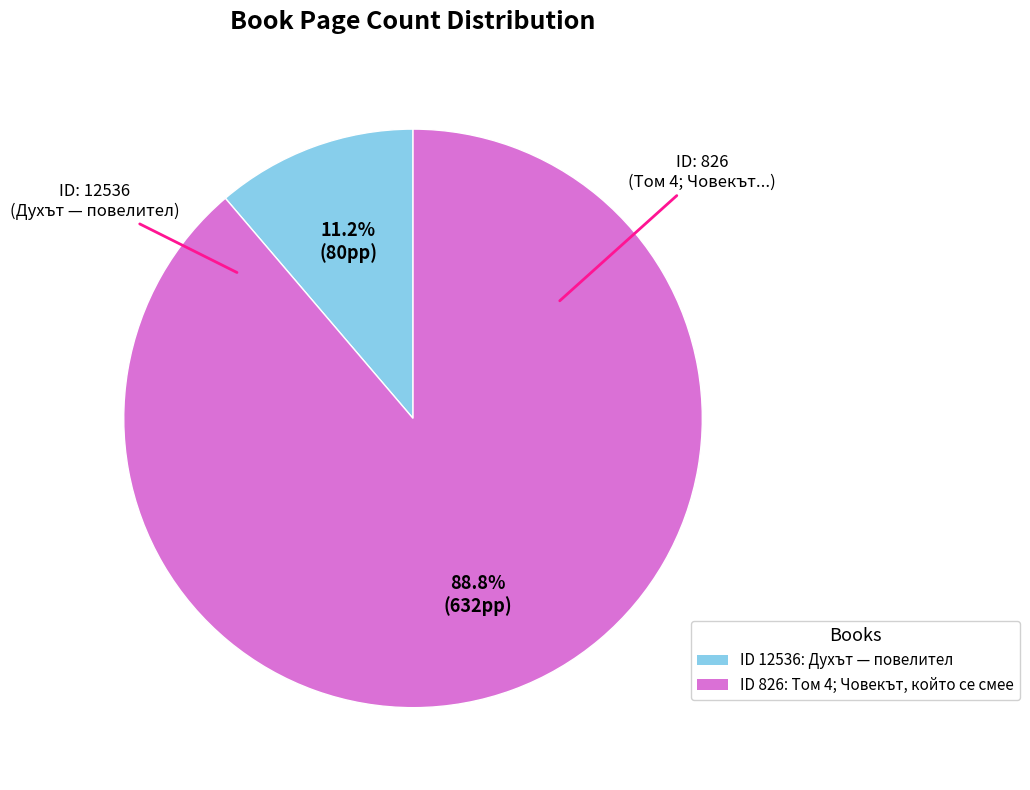

What is the smallest slice in the pie chart?

ID 12536: Духът — повелител